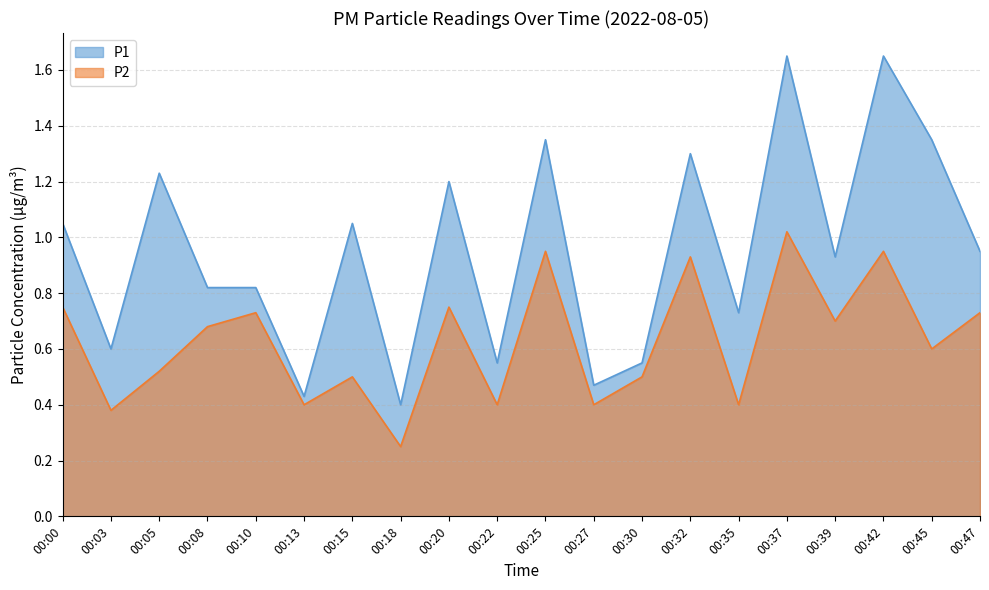

Is it true that P2 equals 0.5 at 00:15?

True